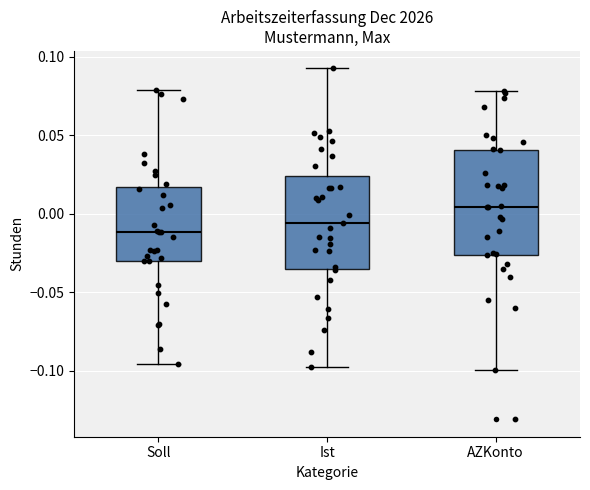

Where is the lower edge of the box for Soll on the y-axis? The values are not printed on the chart, so give them approximately, as read against the axis.

-0.030